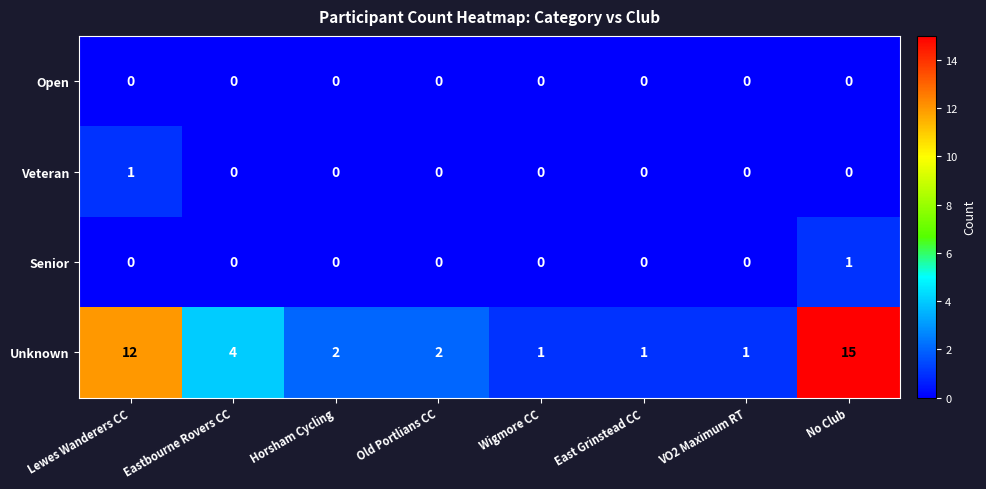

At which label does Senior reach its peak?

No Club